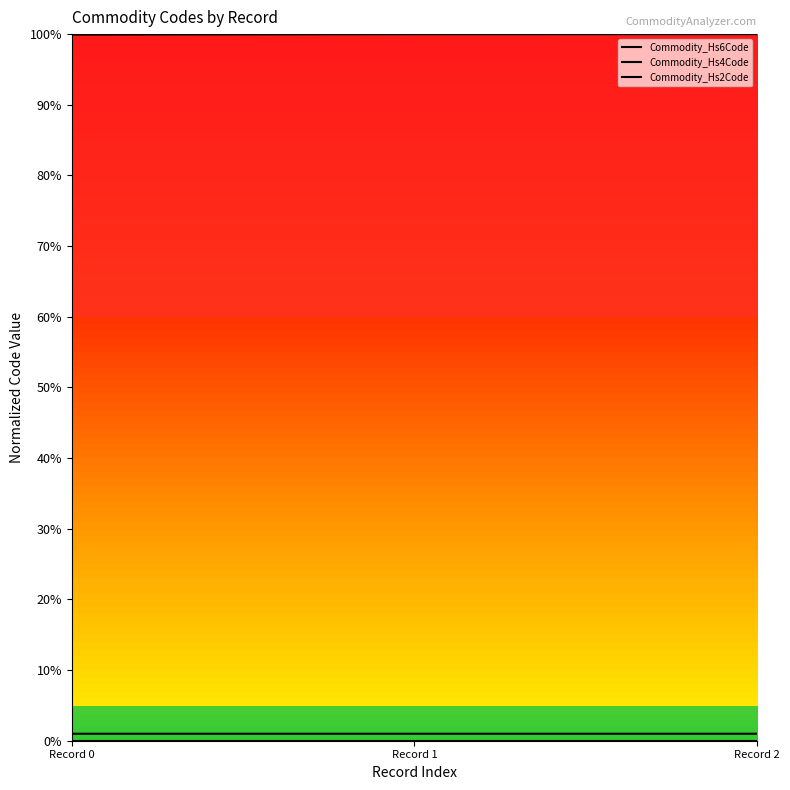

Does the chart display data point markers on the line(s)?

No